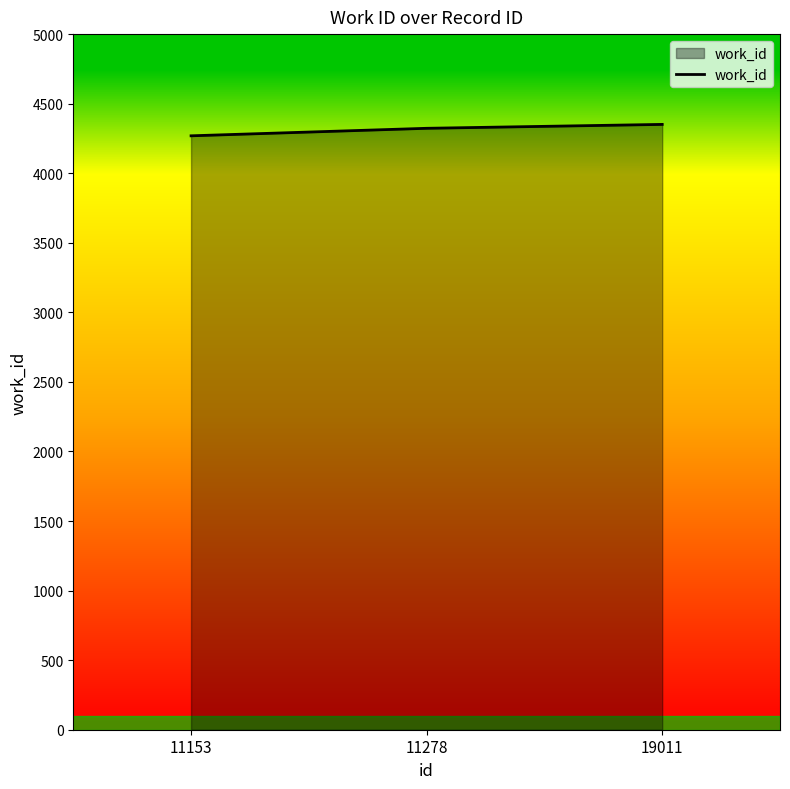

How many lines are shown in the chart?

1